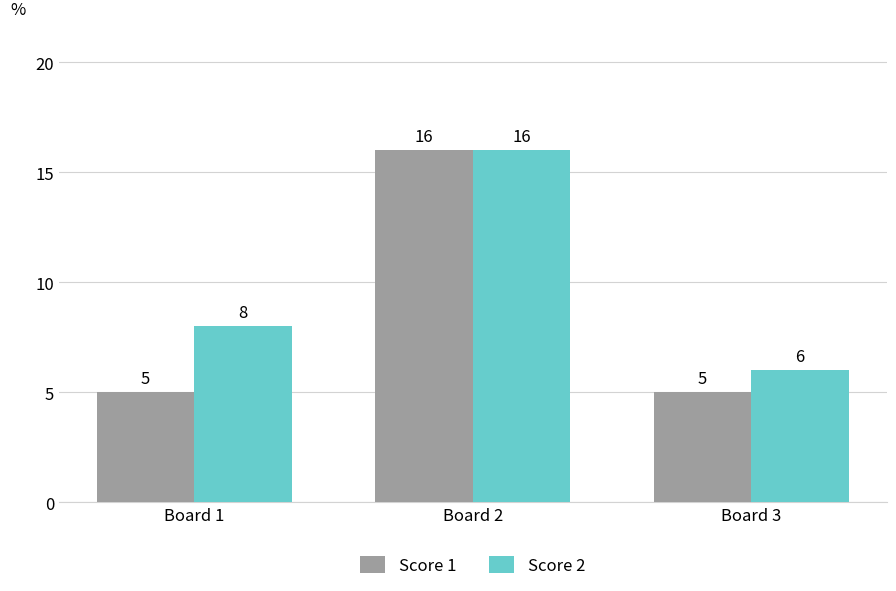

The value of Score 1 at Board 1 is 9. True or false?

False